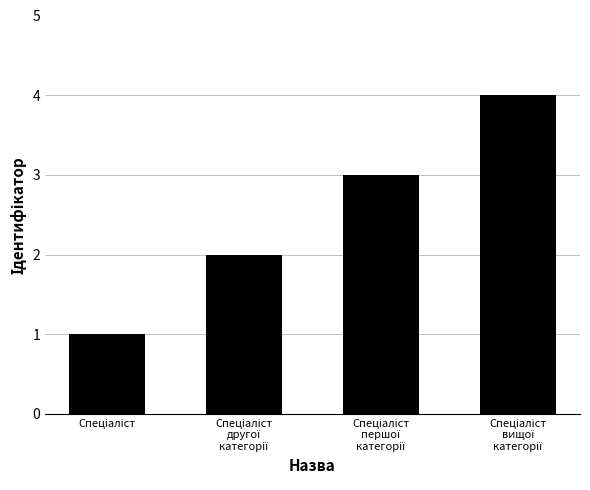

What is the difference between the maximum and minimum values?

3